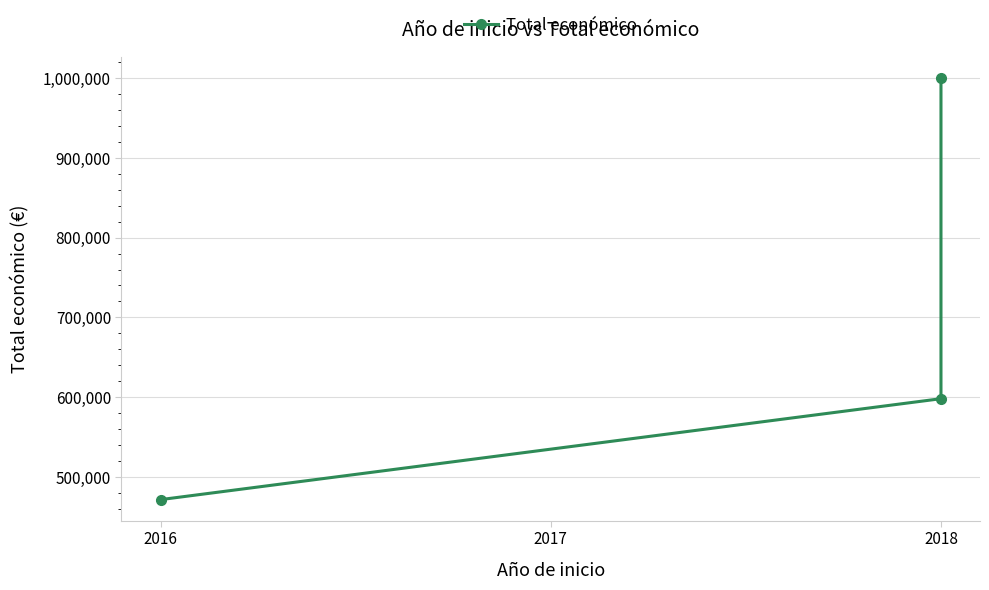

What is the average value?

689838